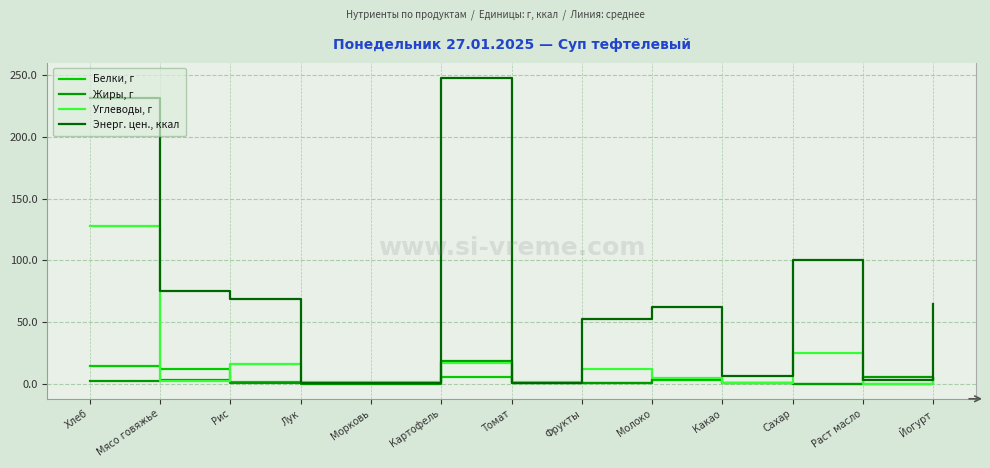

Rank the series at Хлеб from lowest to highest value.

Жиры, г, Белки, г, Углеводы, г, Энерг. цен., ккал